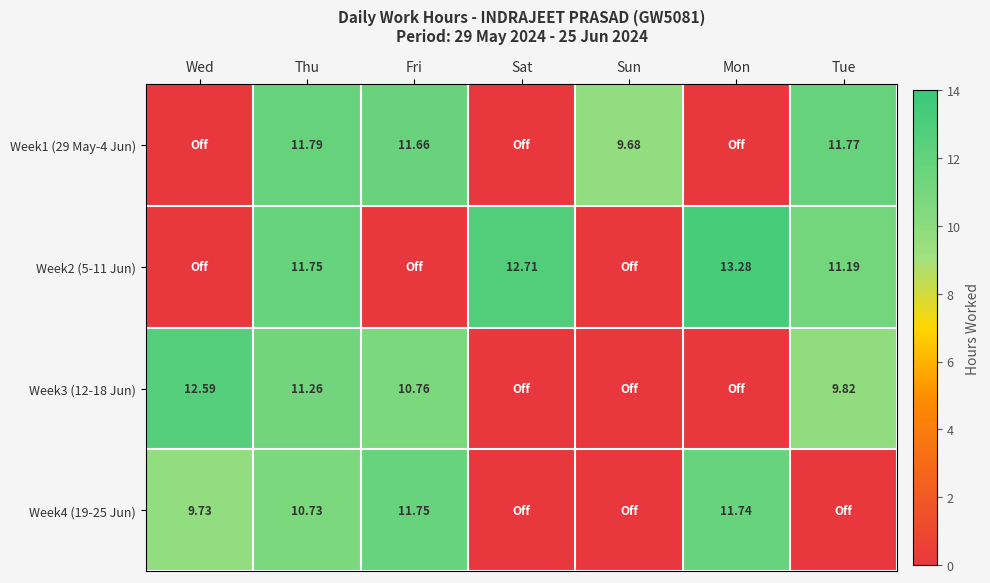

At which label does Week1 (29 May-4 Jun) reach its minimum?

Wed